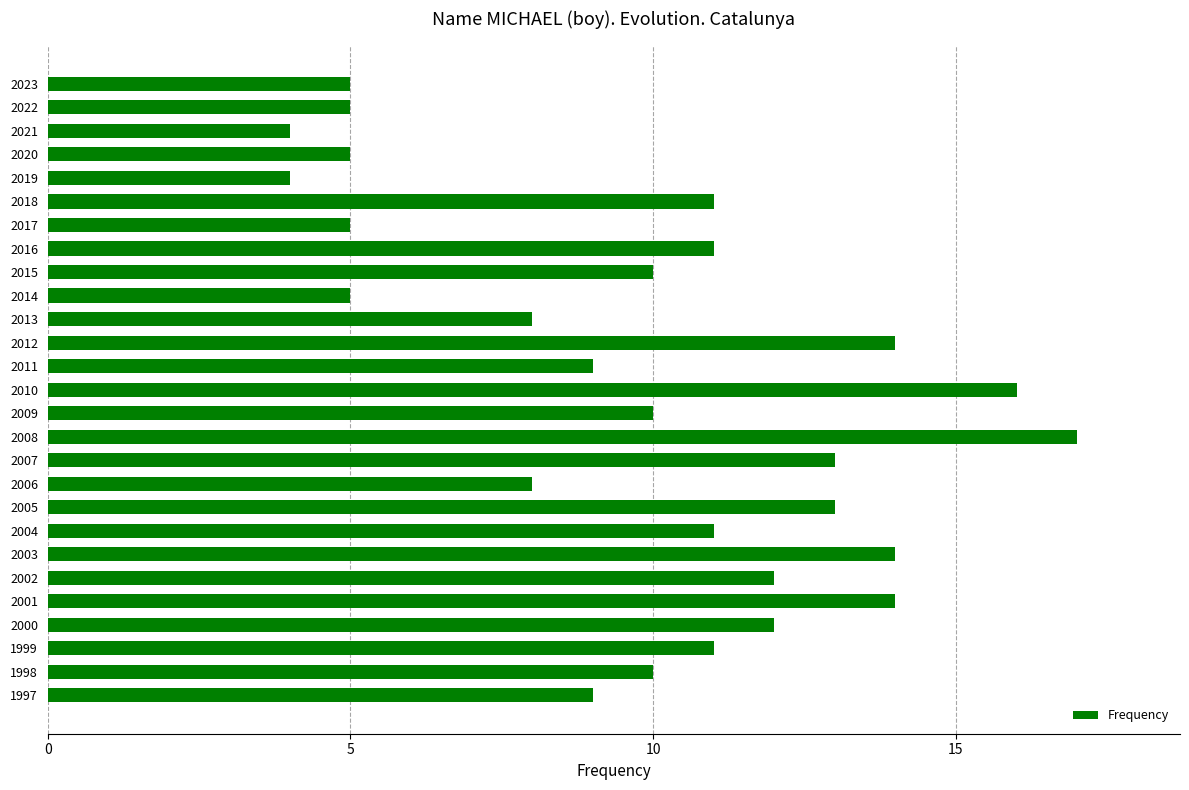

The chart shows a value of 5 at 2014. True or false?

True